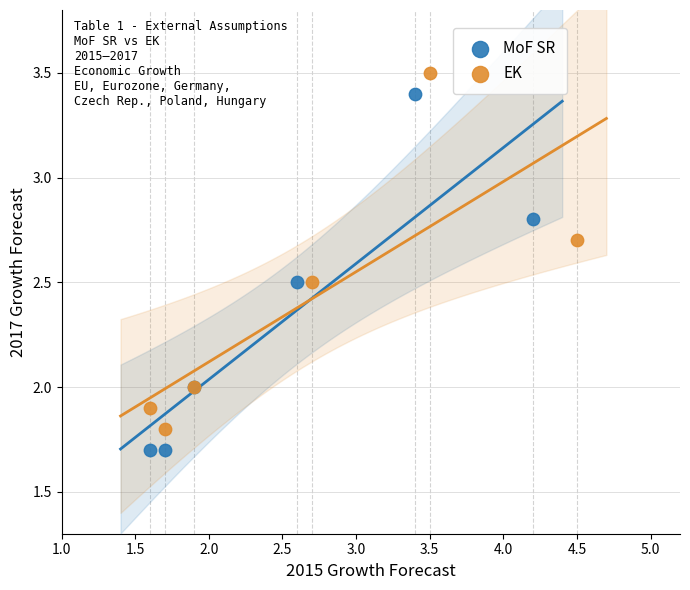

Which series reaches the minimum Y coordinate?

MoF SR